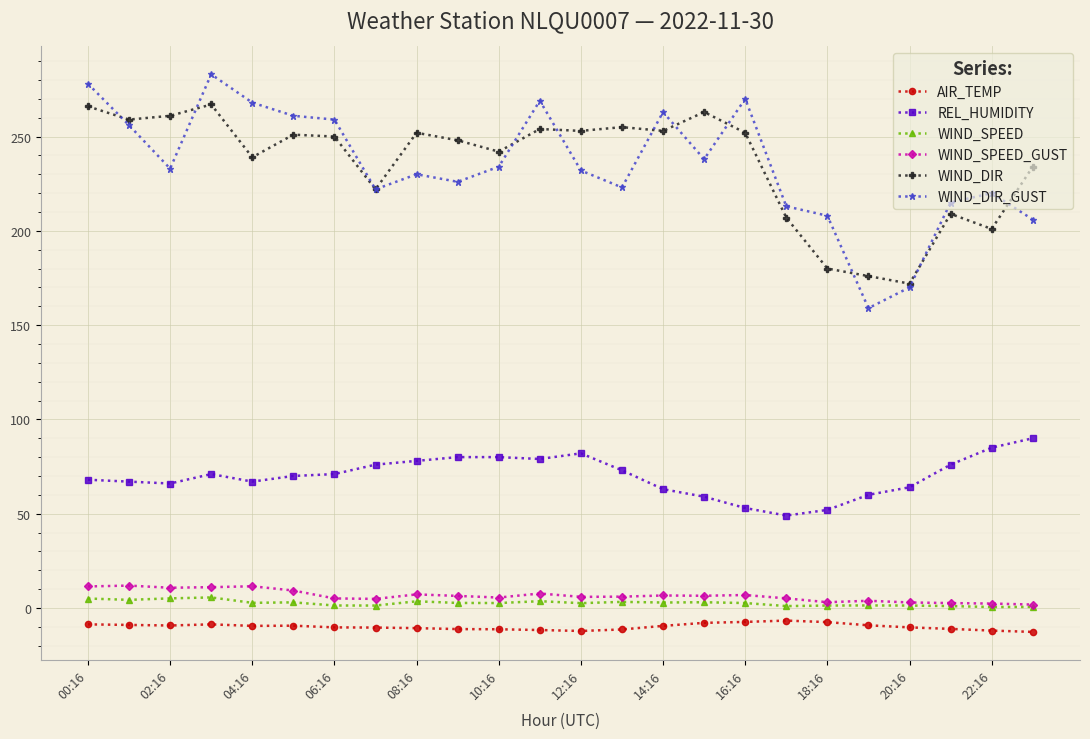

How many lines are shown in the chart?

6